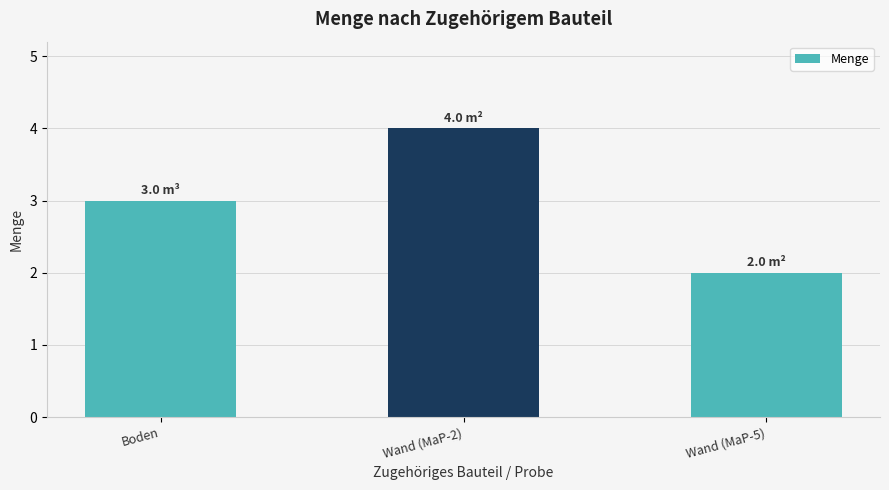

Rank the categories by value from highest to lowest.

Wand (MaP-2), Boden, Wand (MaP-5)